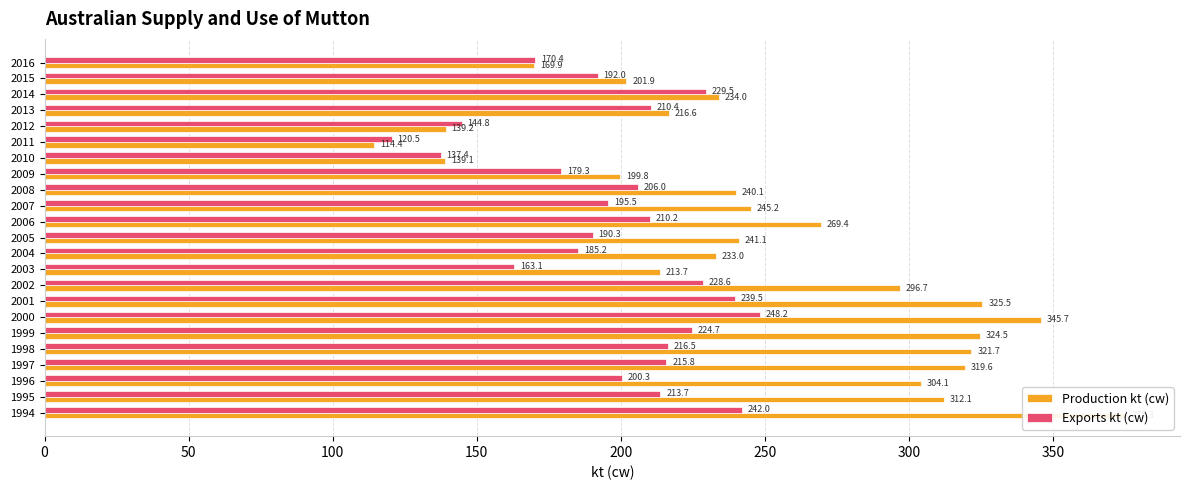

What are all the series names shown in the legend?

Production kt (cw), Exports kt (cw)